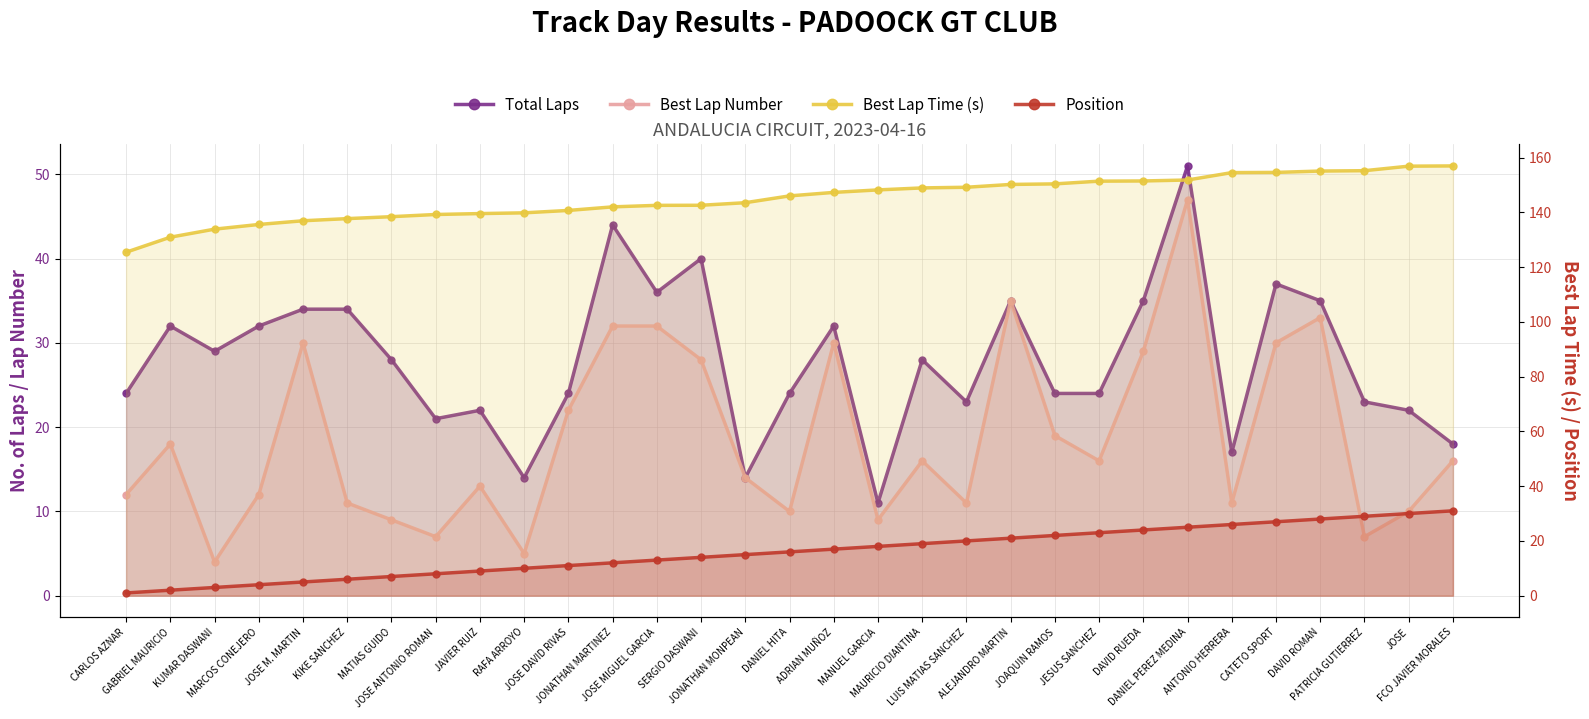

Which category has the lowest value in the Best Lap Number series?

KUMAR DASWANI